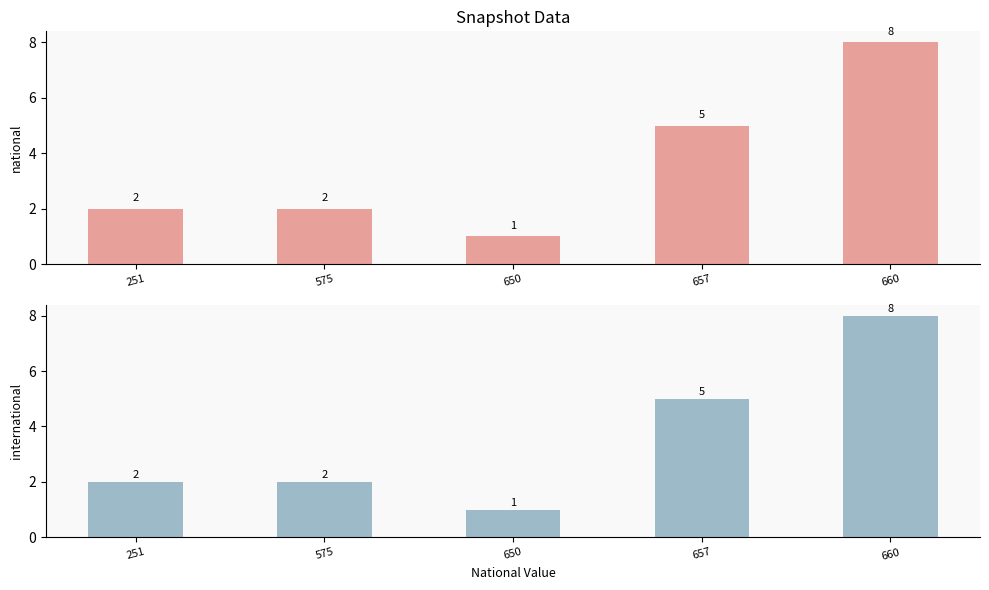

Count the international values in the range 2 to 5.

3